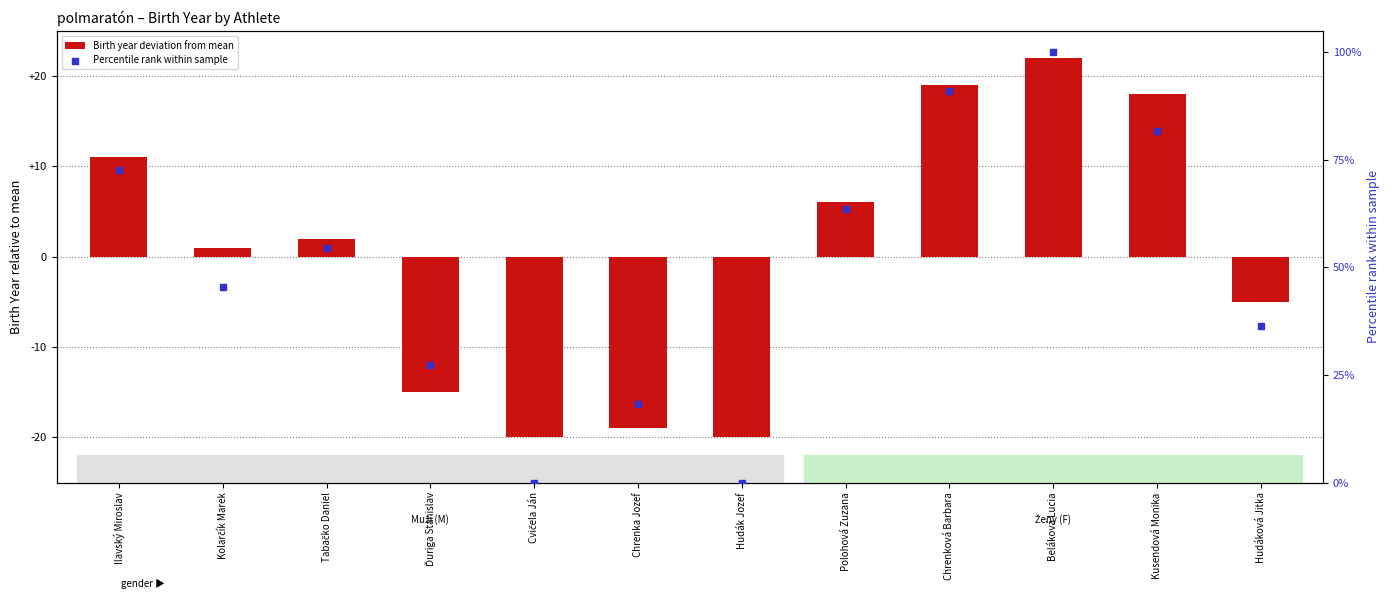

What are all the series names shown in the legend?

Birth year deviation from mean, Percentile rank within sample